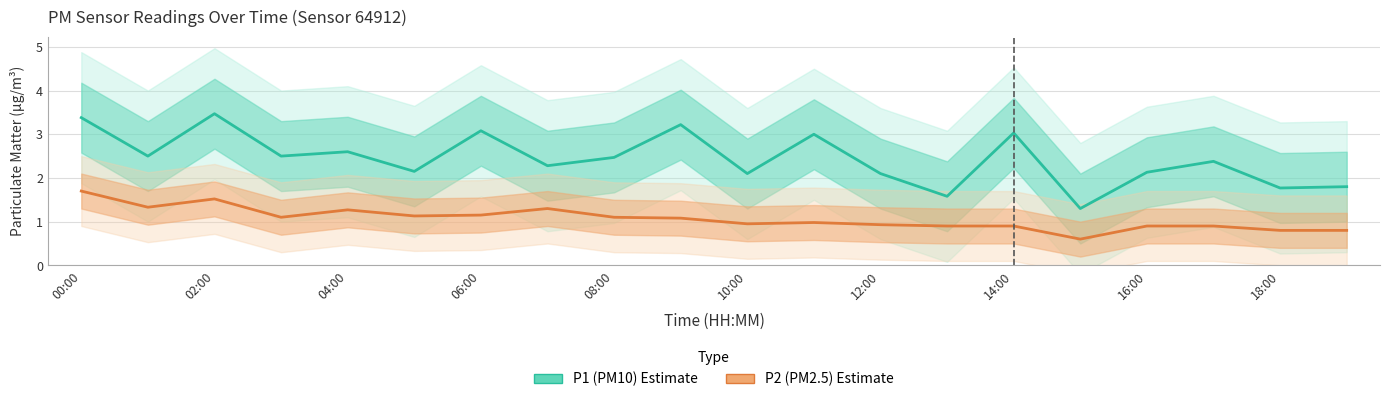

What is the smallest value displayed?

0.6